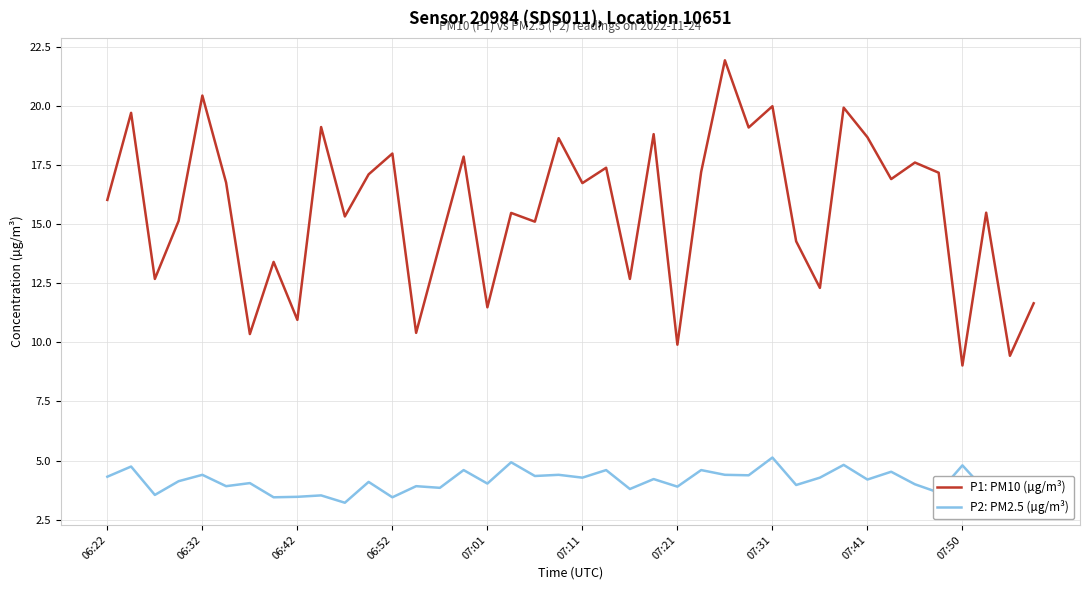

What is the difference between the maximum and minimum values in the P1: PM10 (µg/m³) series?

12.9